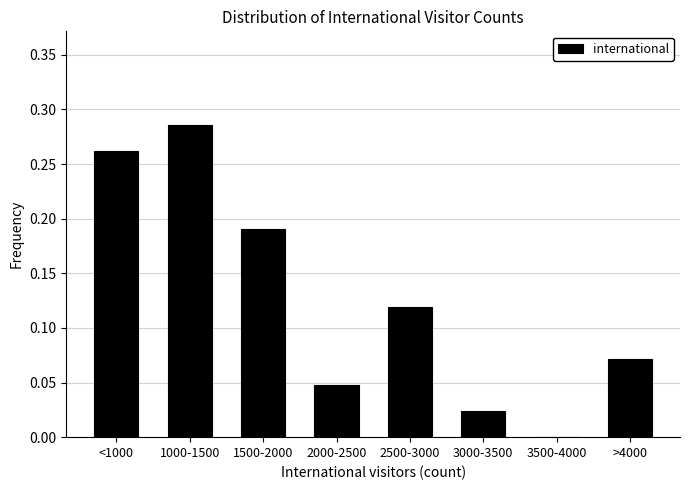

Which category has the highest value across all series?

1000-1500